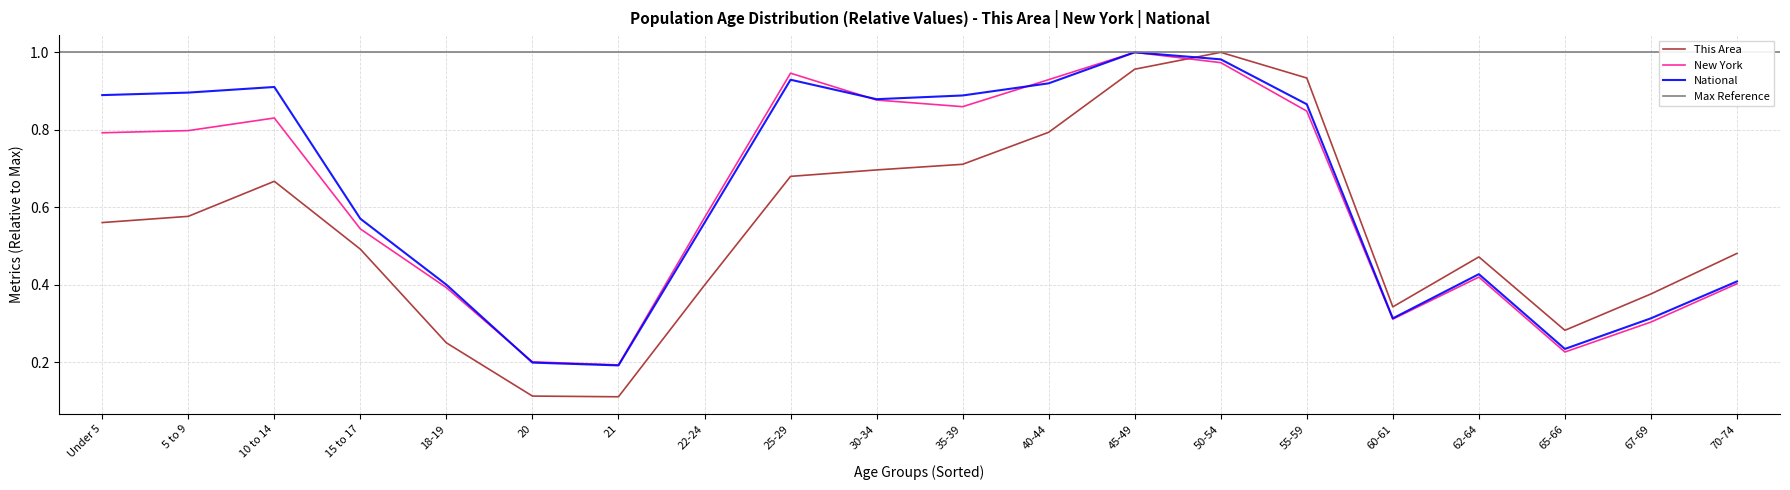

Reading left to right, transcribe all the data shown in this chart.

This Area: Under 5=0.6	5 to 9=0.6	10 to 14=0.7	15 to 17=0.5	18-19=0.2	20=0.1	21=0.1	22-24=0.4	25-29=0.7	30-34=0.7	35-39=0.7	40-44=0.8	45-49=1.0	50-54=1.0	55-59=0.9	60-61=0.3	62-64=0.5	65-66=0.3	67-69=0.4	70-74=0.5
New York: Under 5=0.8	5 to 9=0.8	10 to 14=0.8	15 to 17=0.5	18-19=0.4	20=0.2	21=0.2	22-24=0.6	25-29=0.9	30-34=0.9	35-39=0.9	40-44=0.9	45-49=1.0	50-54=1.0	55-59=0.8	60-61=0.3	62-64=0.4	65-66=0.2	67-69=0.3	70-74=0.4
National: Under 5=0.9	5 to 9=0.9	10 to 14=0.9	15 to 17=0.6	18-19=0.4	20=0.2	21=0.2	22-24=0.6	25-29=0.9	30-34=0.9	35-39=0.9	40-44=0.9	45-49=1.0	50-54=1.0	55-59=0.9	60-61=0.3	62-64=0.4	65-66=0.2	67-69=0.3	70-74=0.4